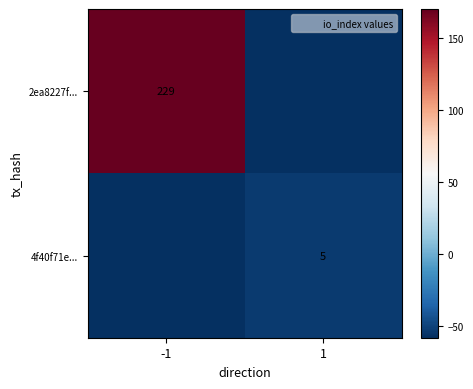

The 2ea8227f... series shows 254.8 at -1. True or false?

False